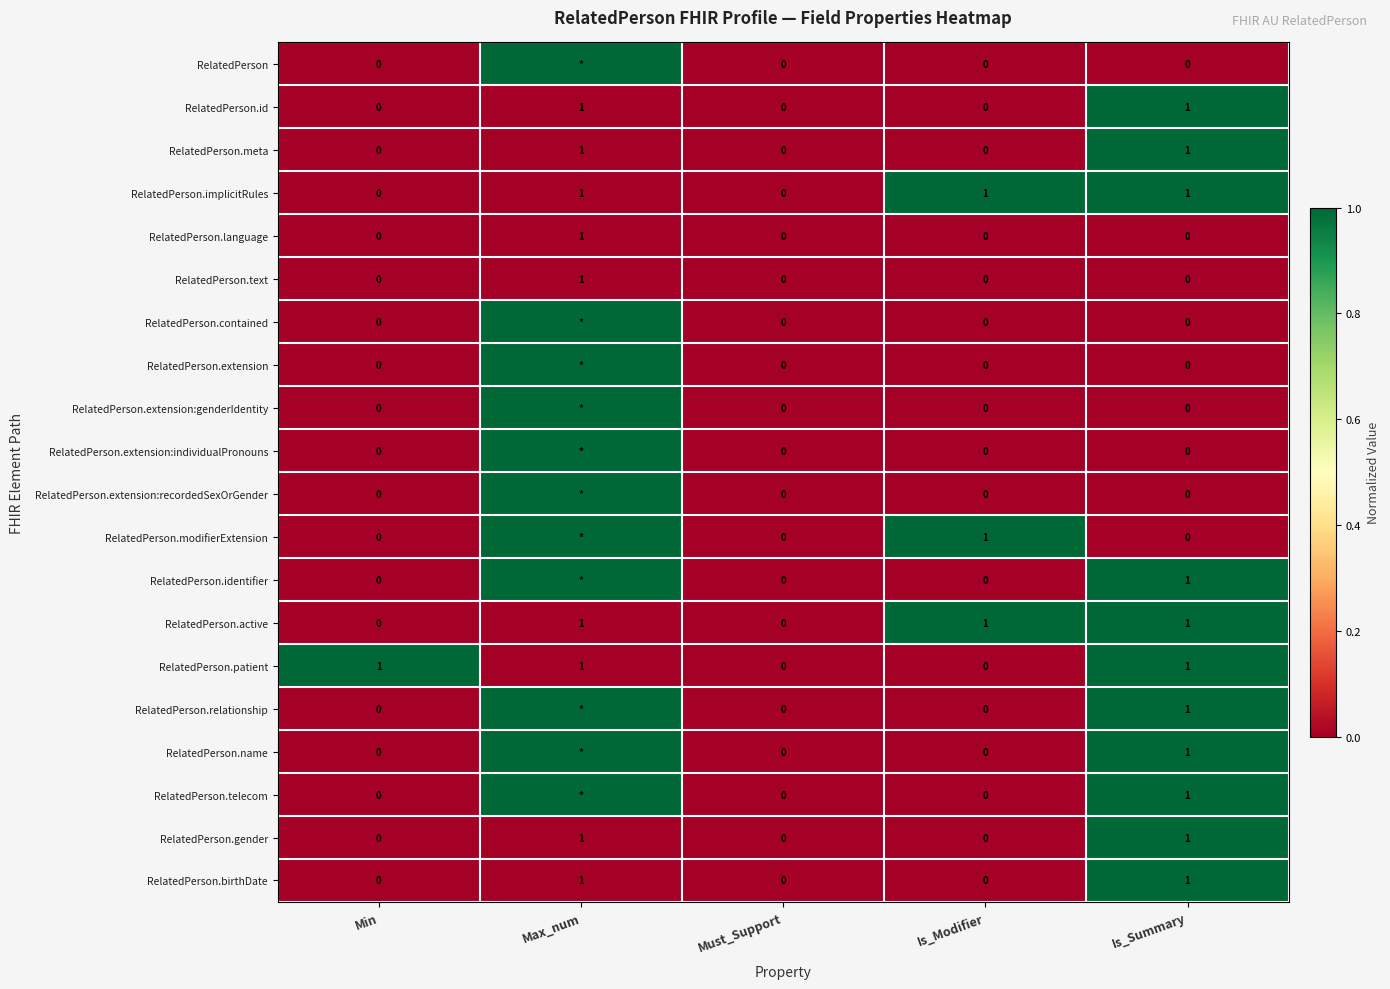

Is it true that RelatedPerson.active equals 2 at Is_Summary?

False